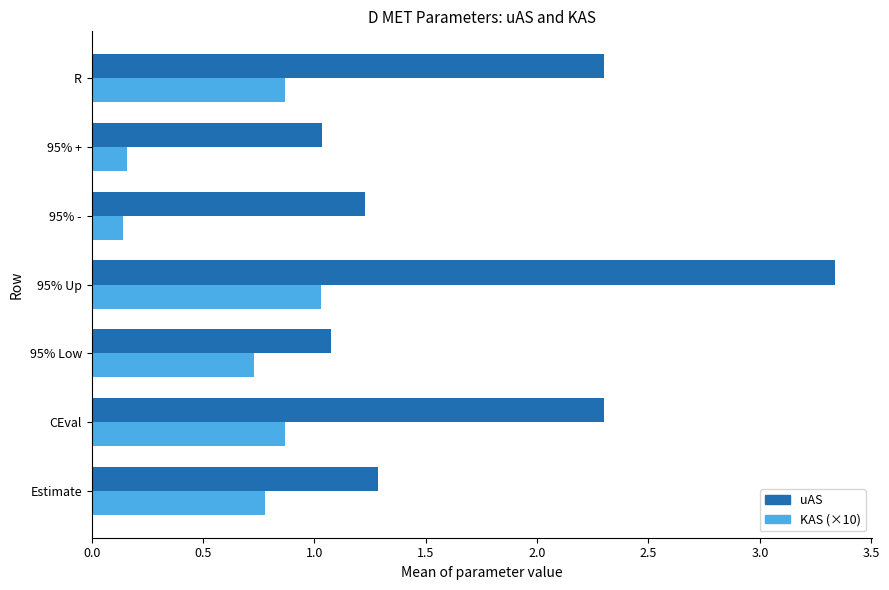

Which series has the widest spread of values?

uAS